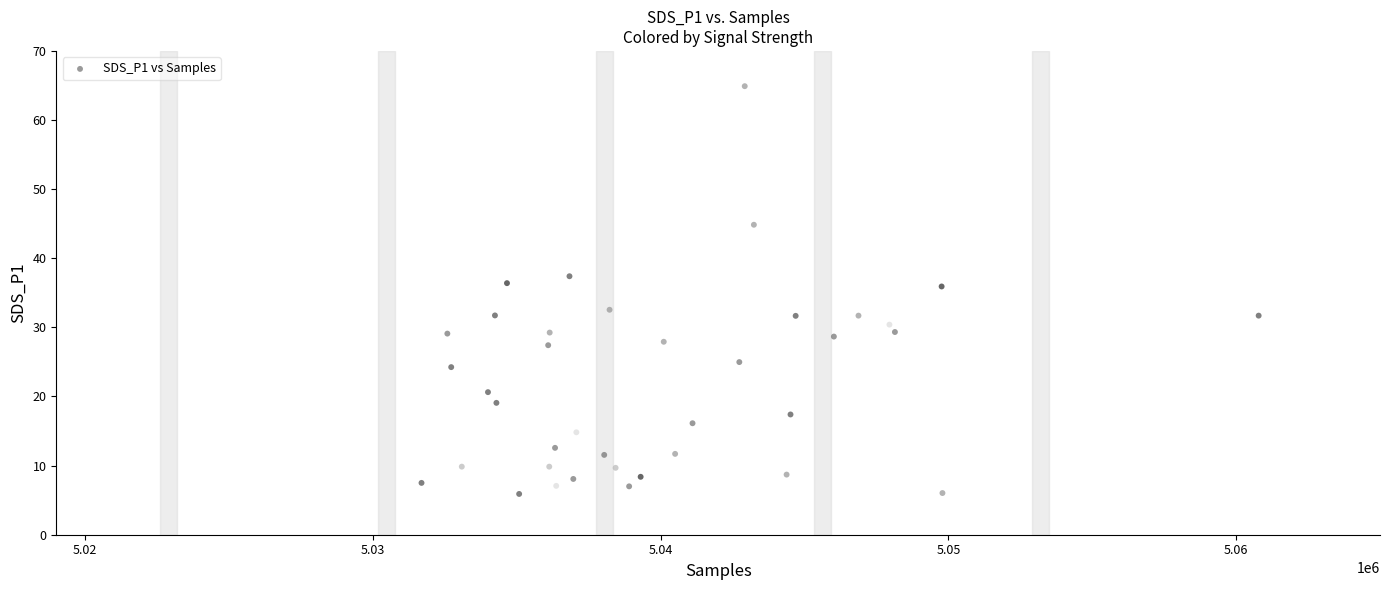

What is the range of X values (max minus min)?

41660.0